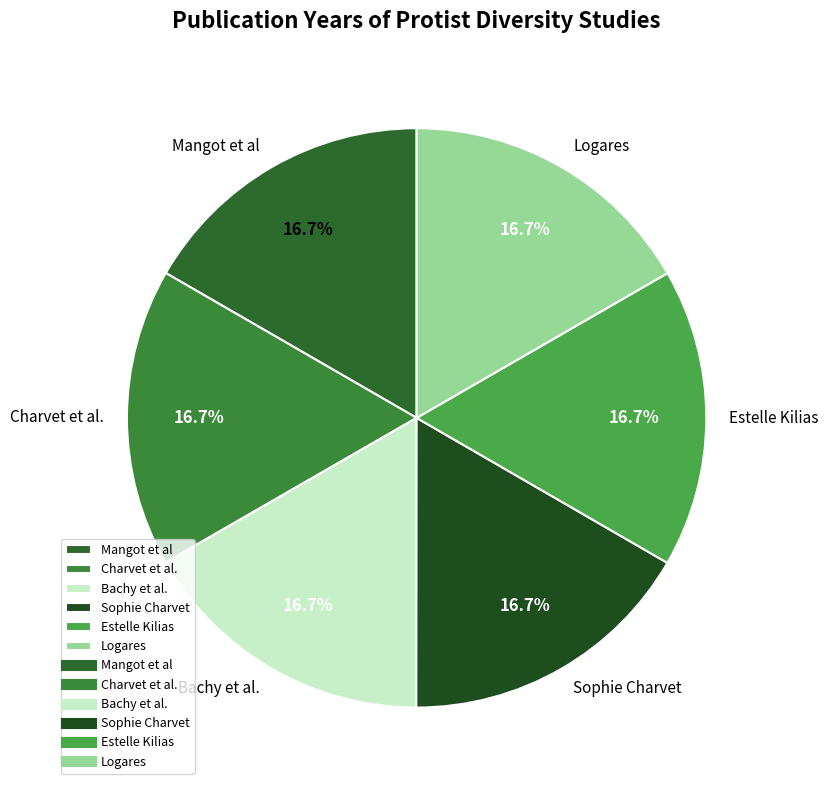

How much of the chart is everything except Mangot et al?

83.3%